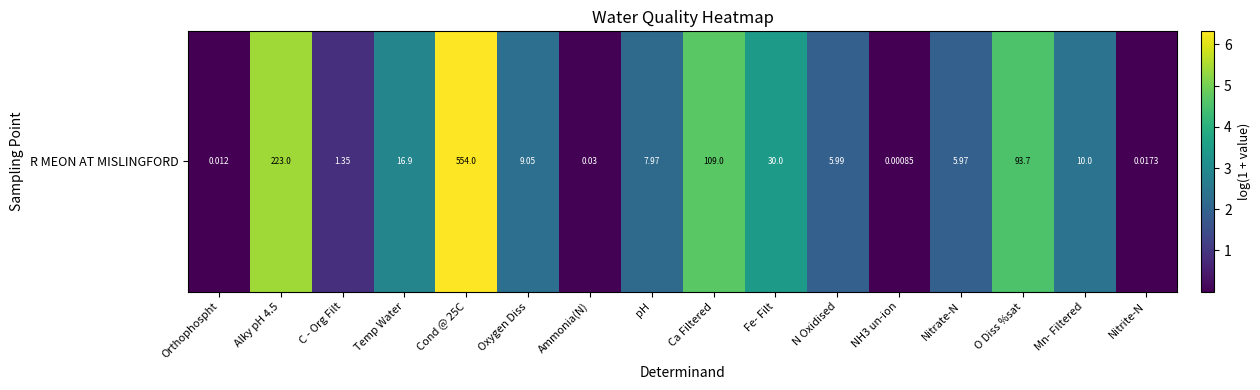

At which label is the value closest to 3?

Temp Water